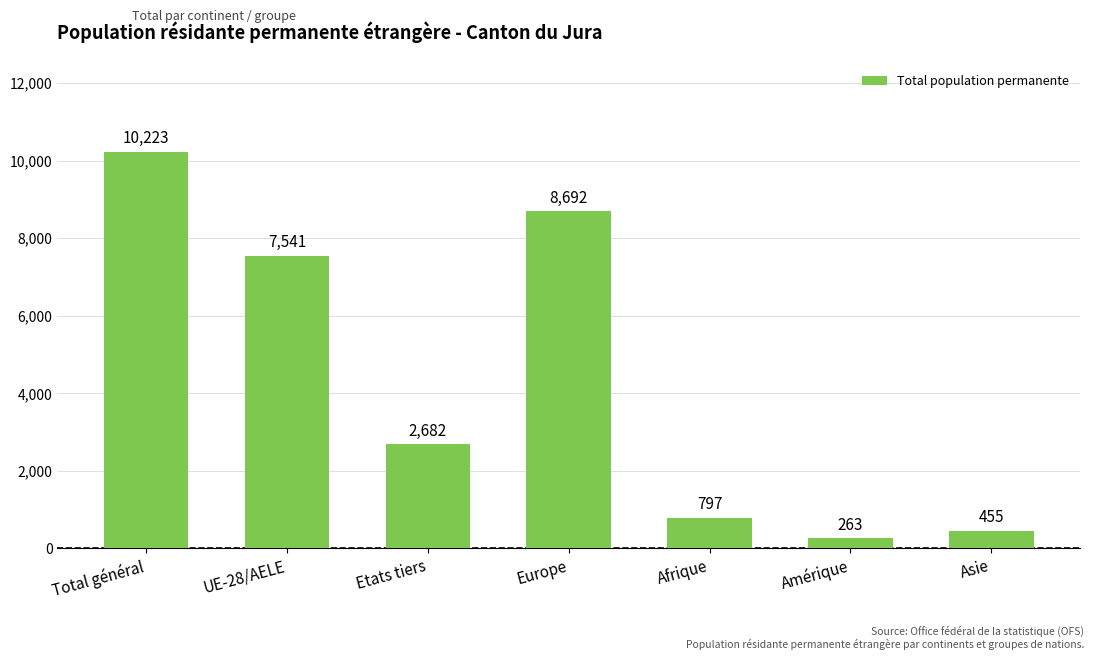

The value at Asie is 455. True or false?

True